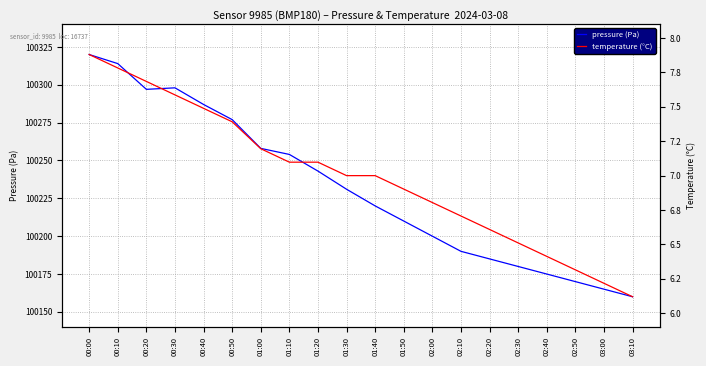

At which category is the sum across all series the highest?

00:00